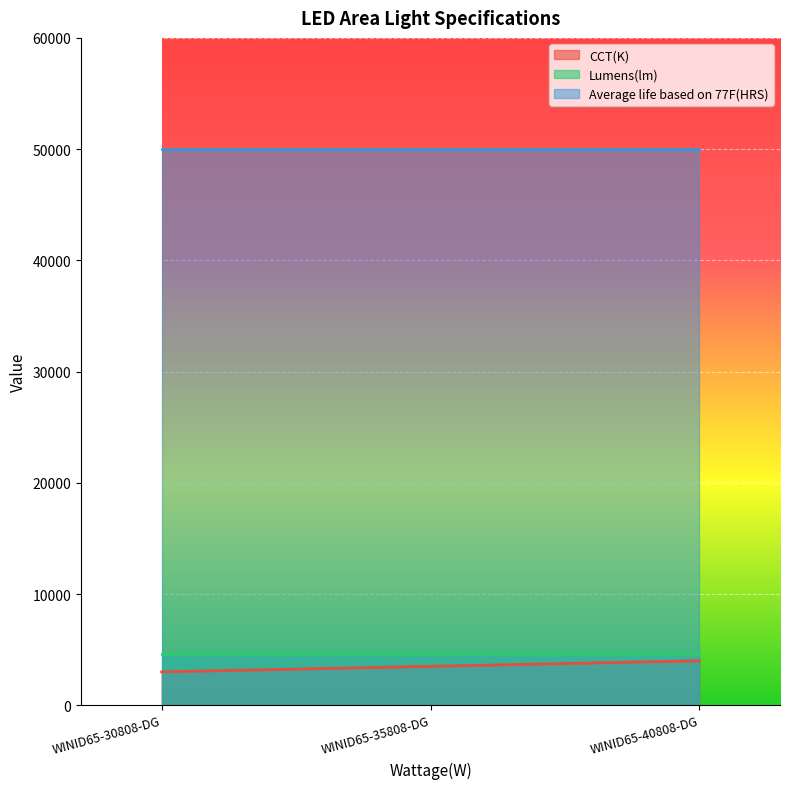

Which category has the highest value in the CCT(K) series?

WINID65-40808-DG